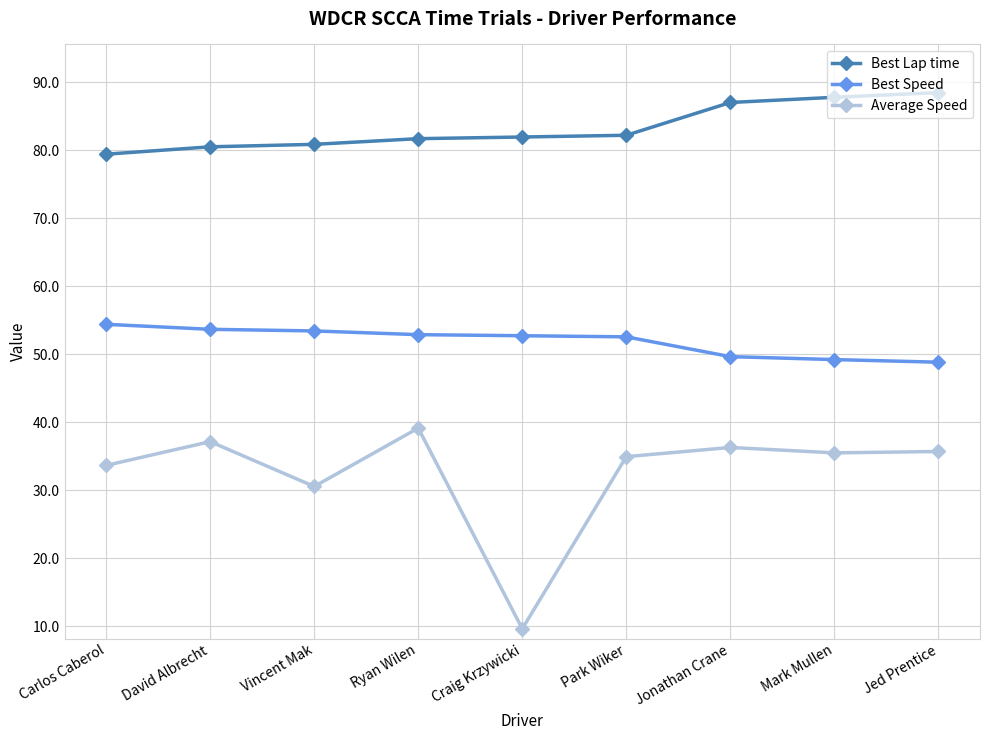

What is the label of the 5th point from the right?

Craig Krzywicki